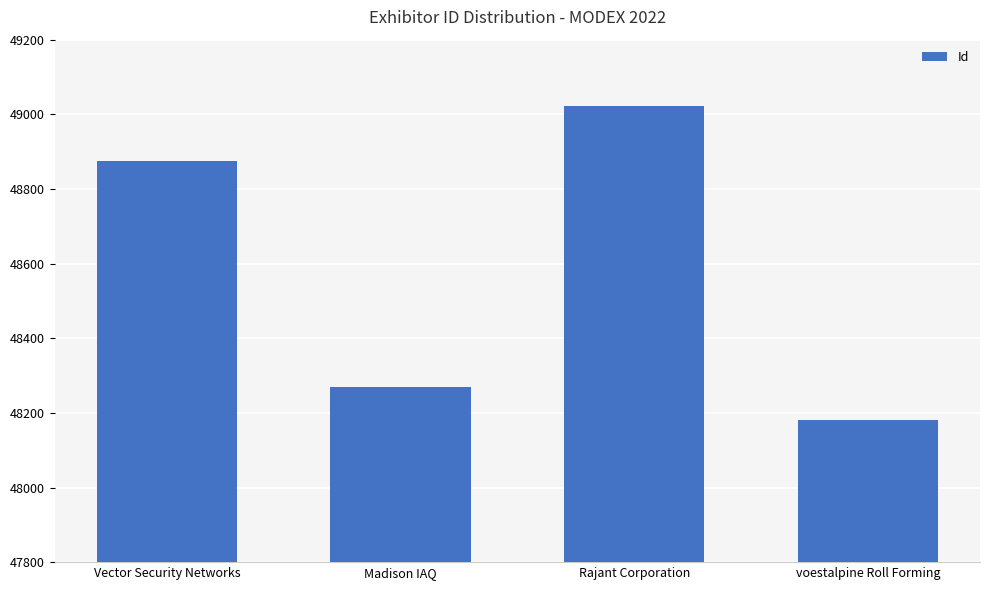

What is the label of the 4th bar from the right?

Vector Security Networks